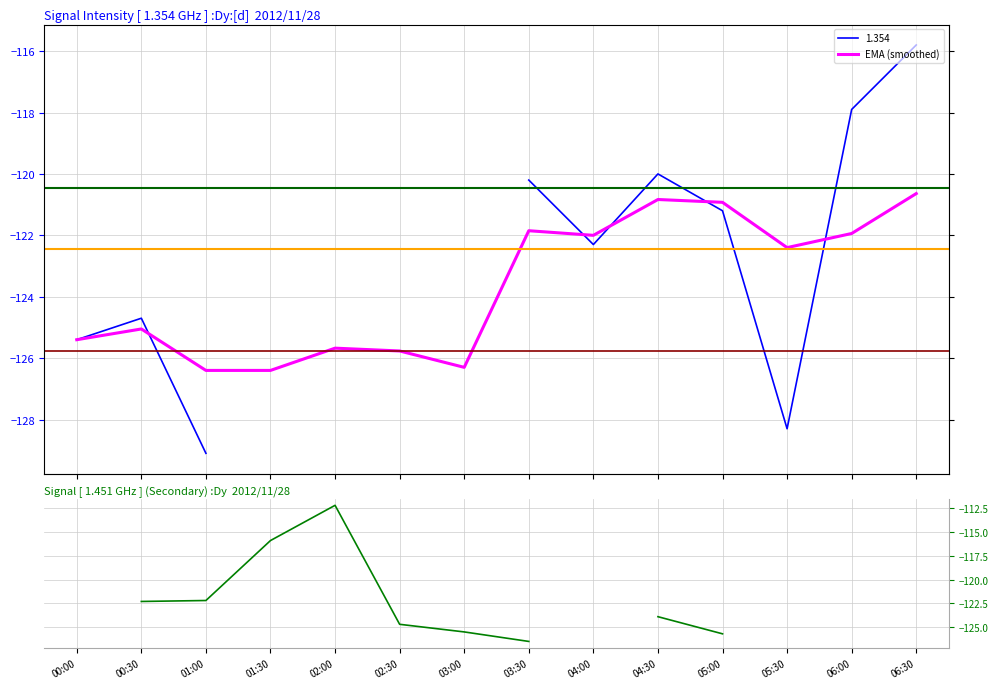

Where is the first local maximum?

00:30